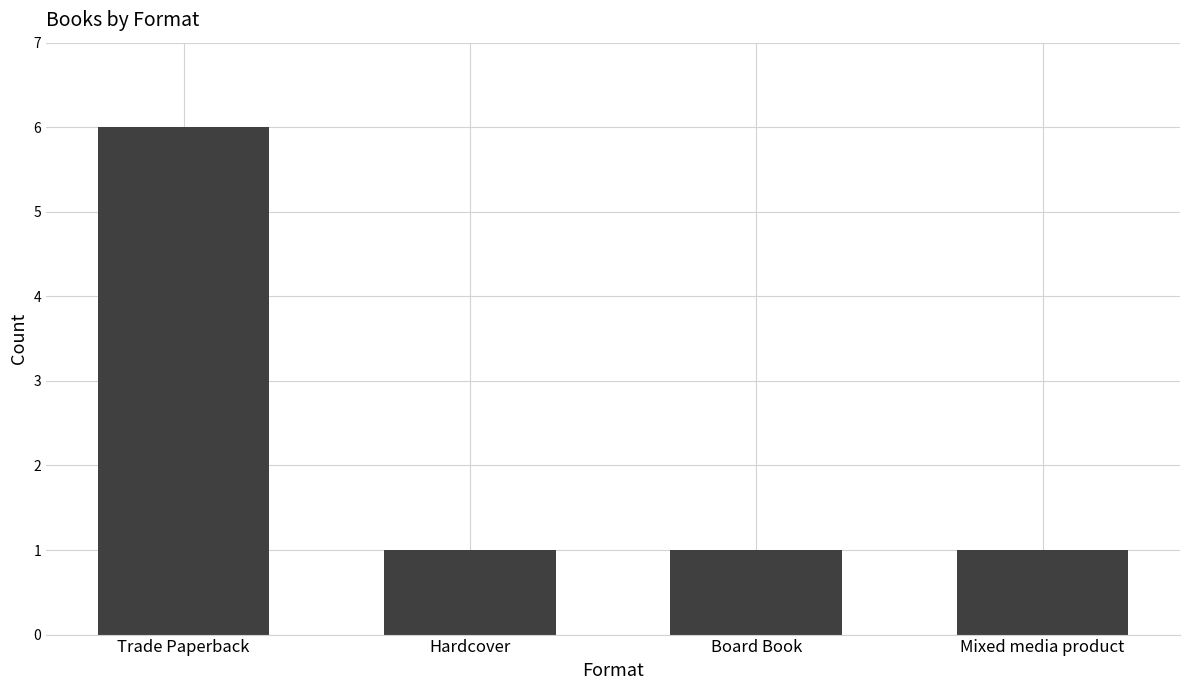

True or false: the data shows 6 at Trade Paperback.

True